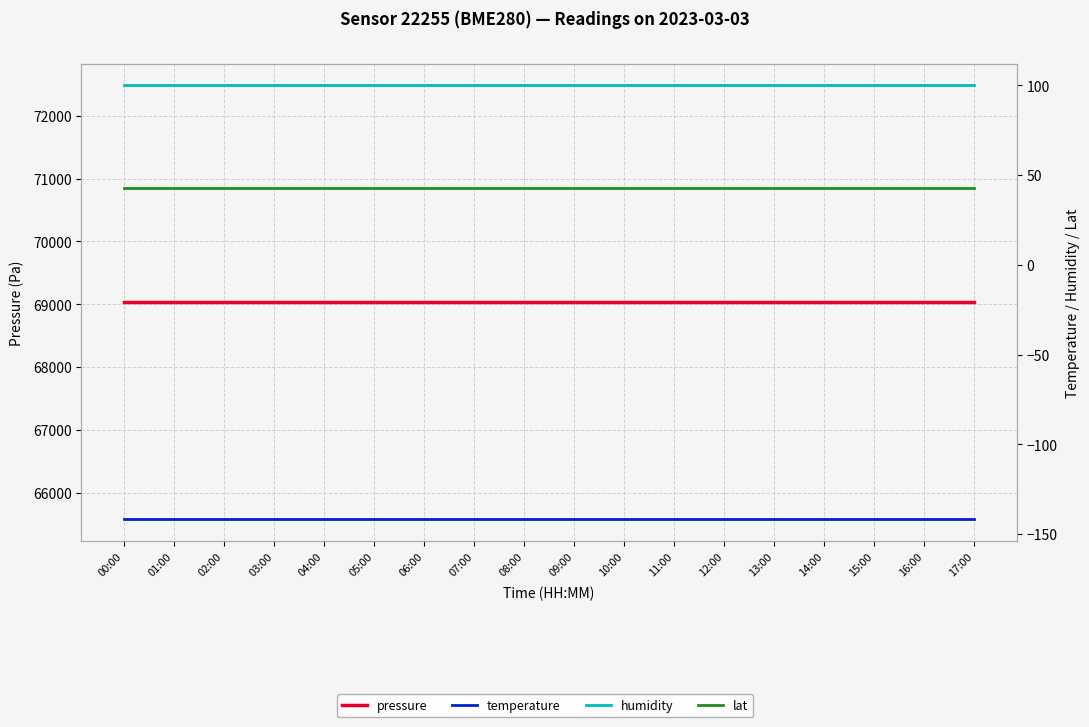

What position from the left is 02:00?

3